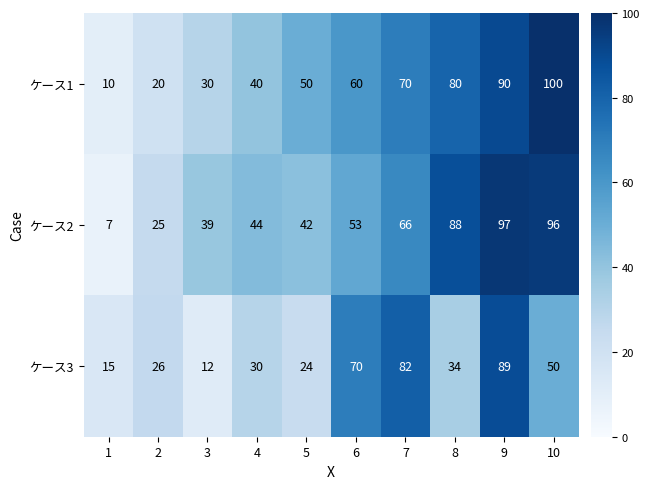

Reading left to right, what are all the values shown in this chart?

ケース1: 1=10	2=20	3=30	4=40	5=50	6=60	7=70	8=80	9=90	10=100
ケース2: 1=7	2=25	3=39	4=44	5=42	6=53	7=66	8=88	9=97	10=96
ケース3: 1=15	2=26	3=12	4=30	5=24	6=70	7=82	8=34	9=89	10=50